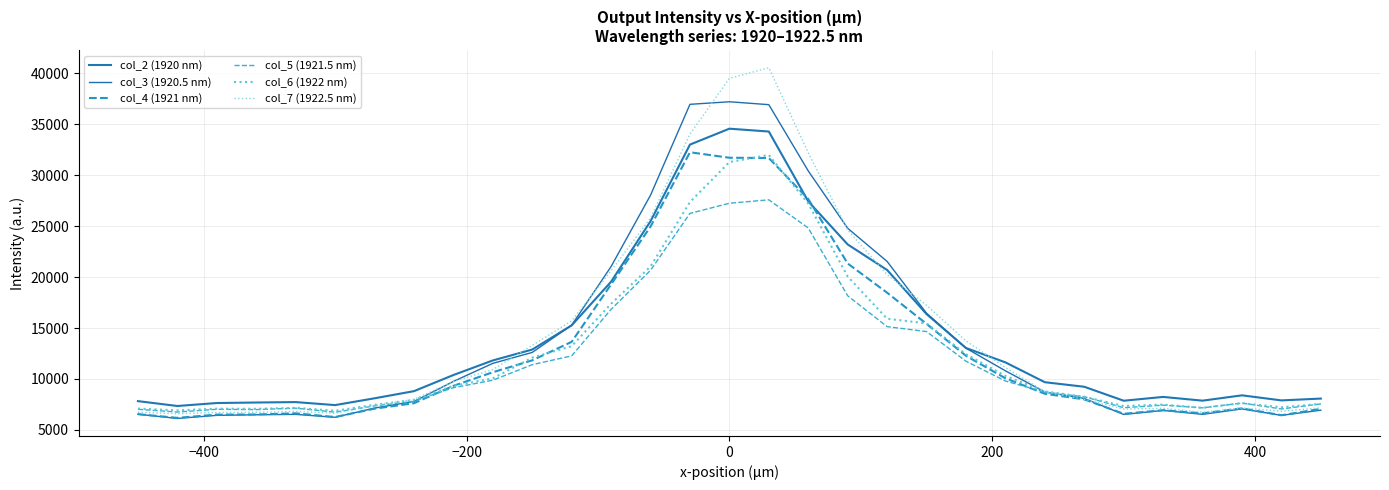

What is the difference between the second highest and second lowest values in the col_2 (1920 nm) series?

26854.6